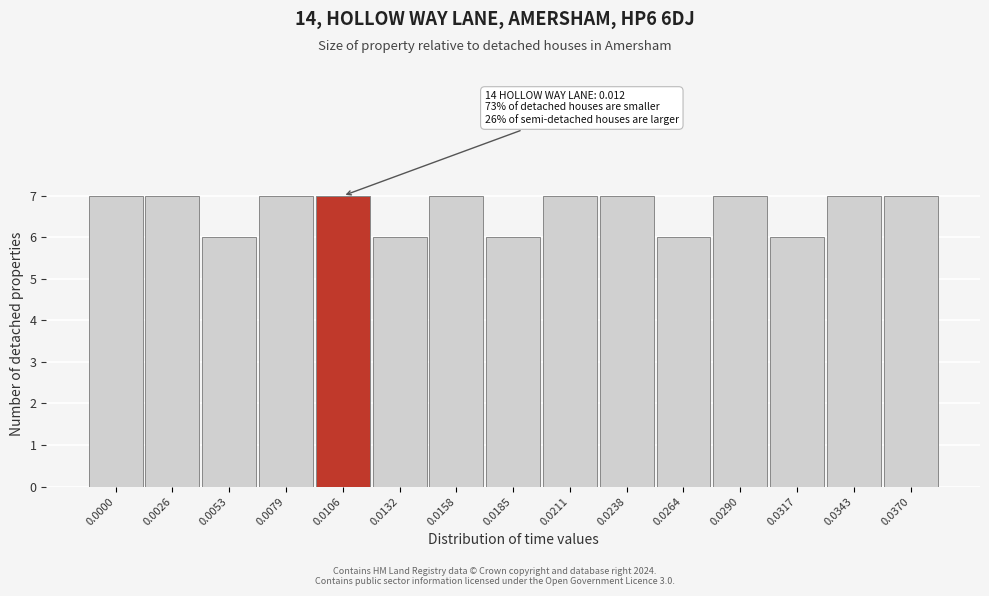

Reading right to left, list all the values displayed in this chart.

7	7	6	7	6	7	7	6	7	6	7	7	6	7	7